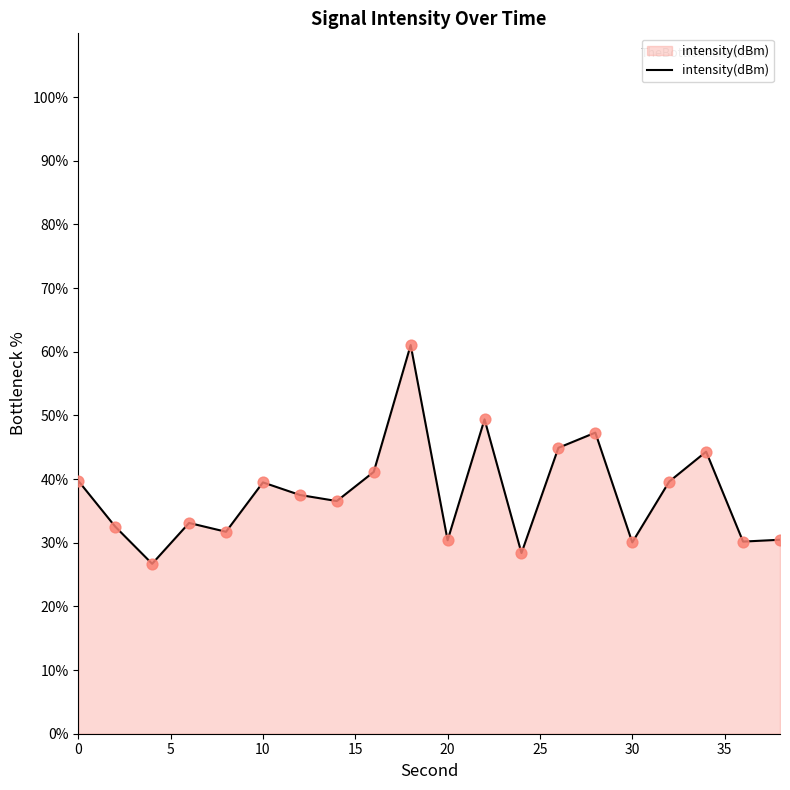

What is the difference between the maximum and minimum values?

34.4